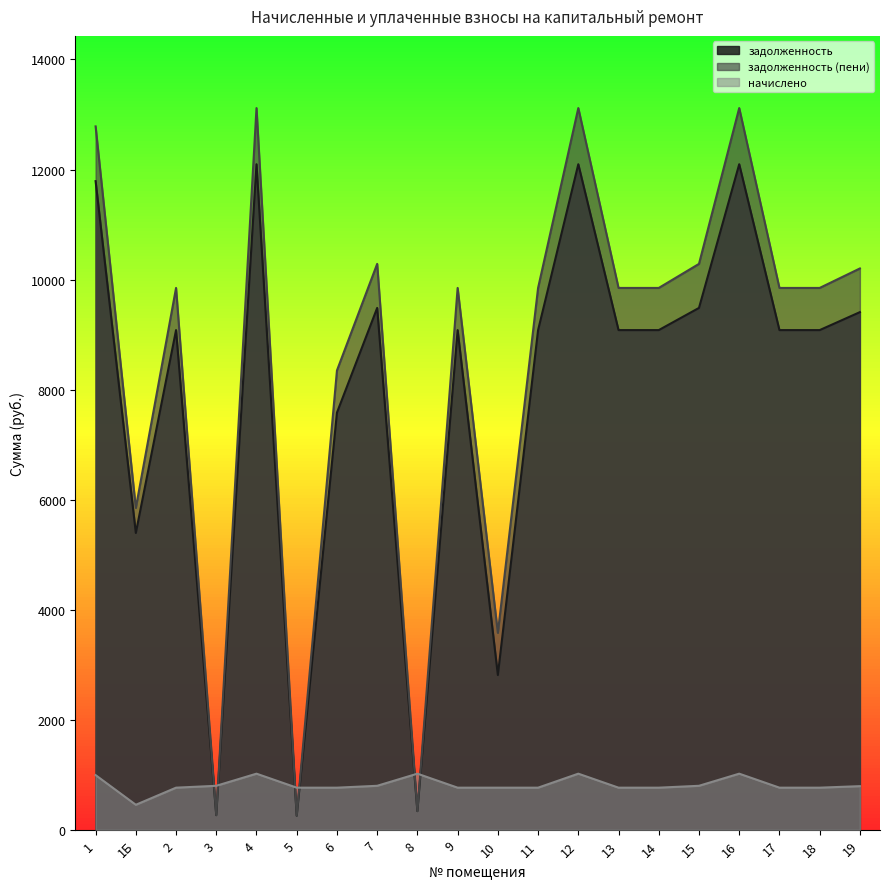

What is the value of the начислено point at the 1st from the left?

994.7